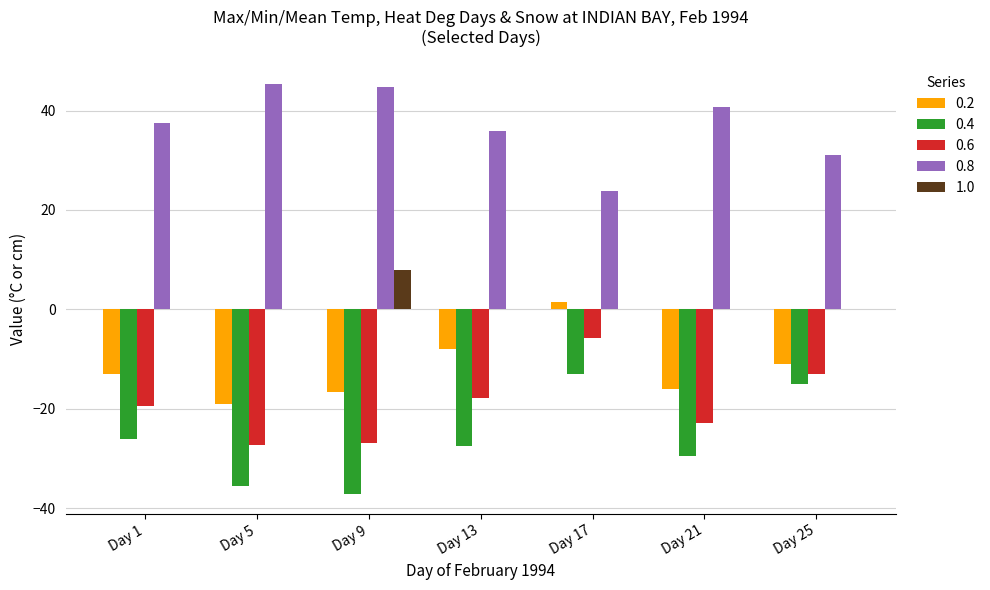

What is the maximum value shown in the chart?

45.3